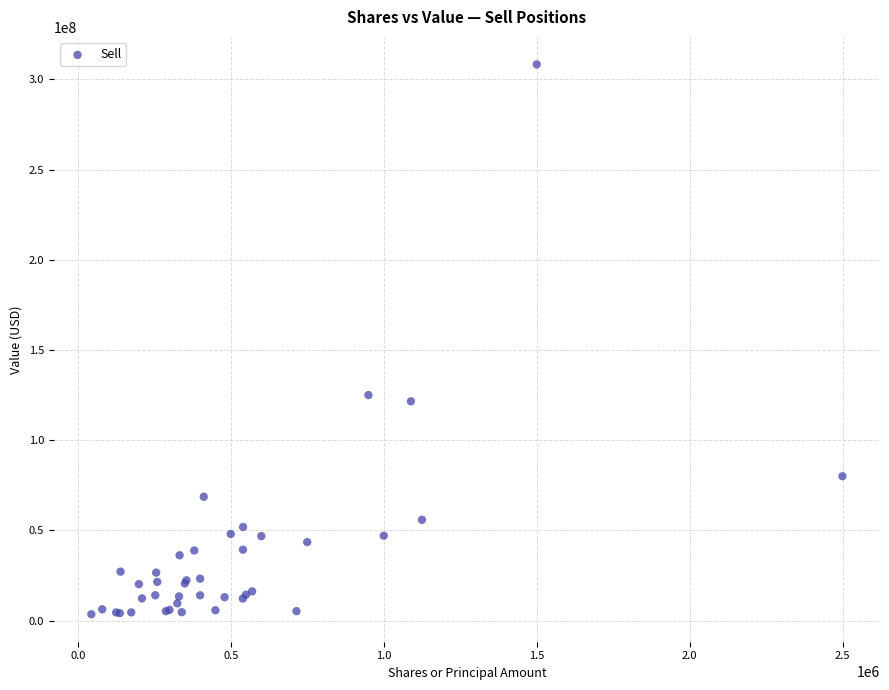

What Y value in the scatter plot is closest to 155908500?

124992000